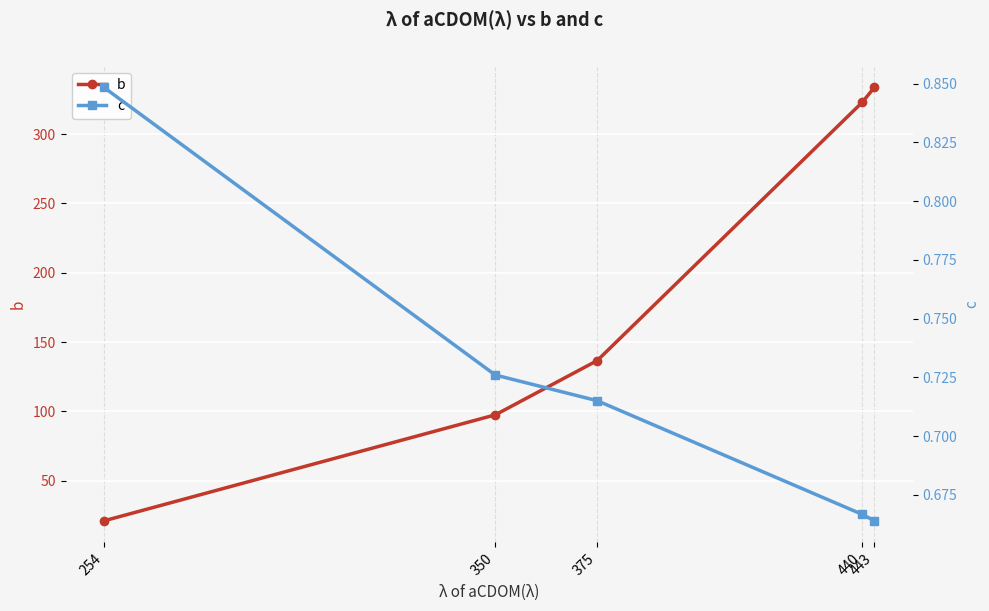

The value of c at 254 is 0.4. True or false?

False